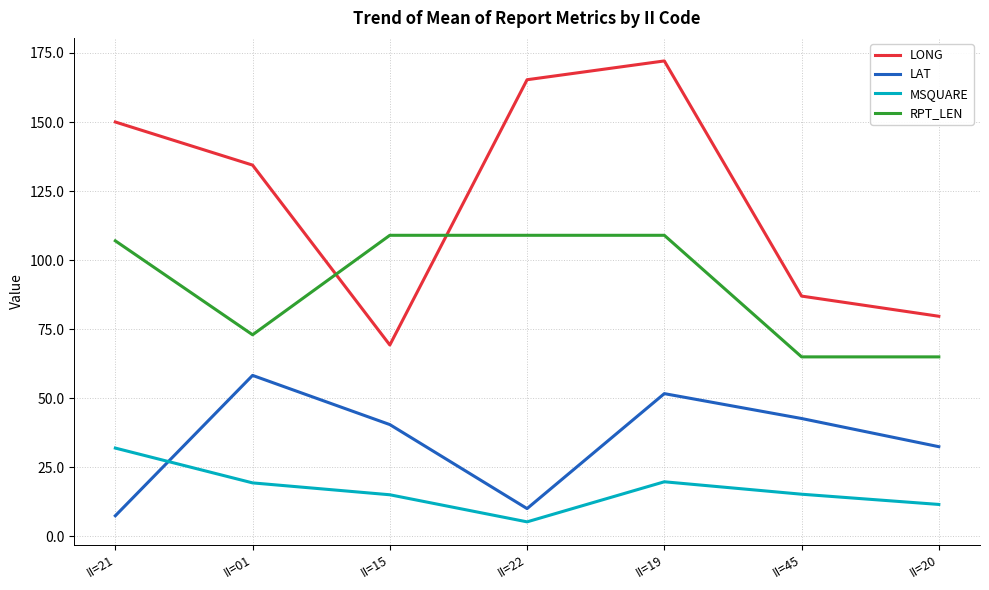

Read the RPT_LEN value at II=01.

73.0